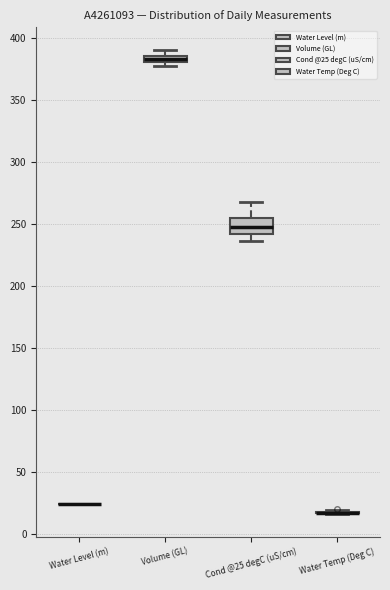

Which box is the tallest, from its lower edge to its upper edge?

Cond @25 degC (uS/cm)